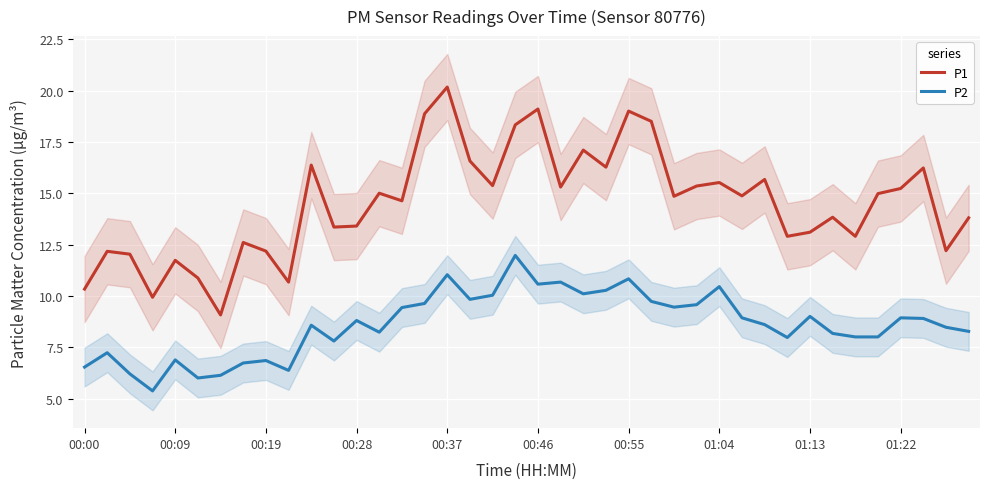

Which series has the largest range (max minus min)?

P1